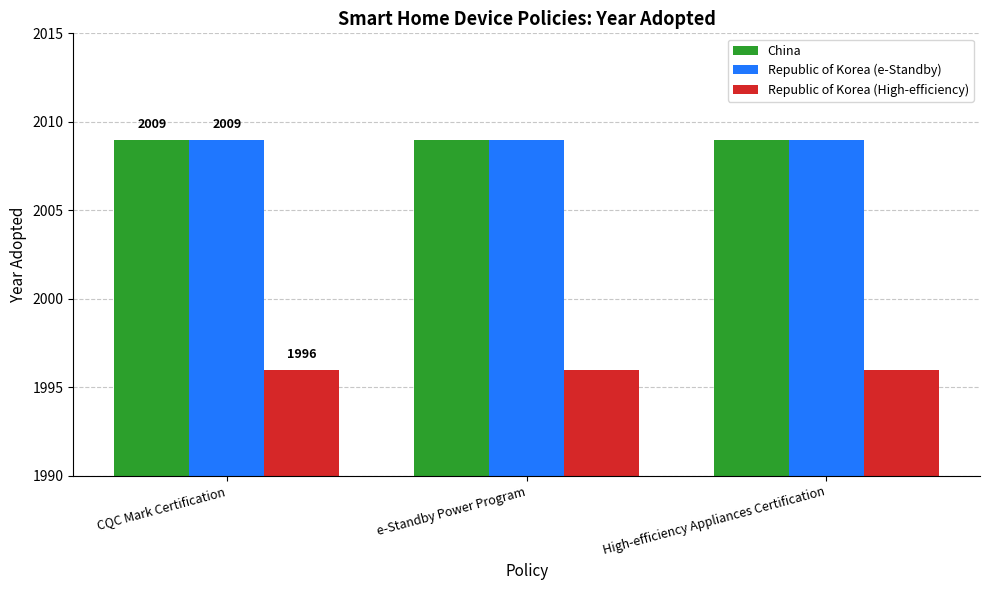

What is the greatest value displayed?

2009